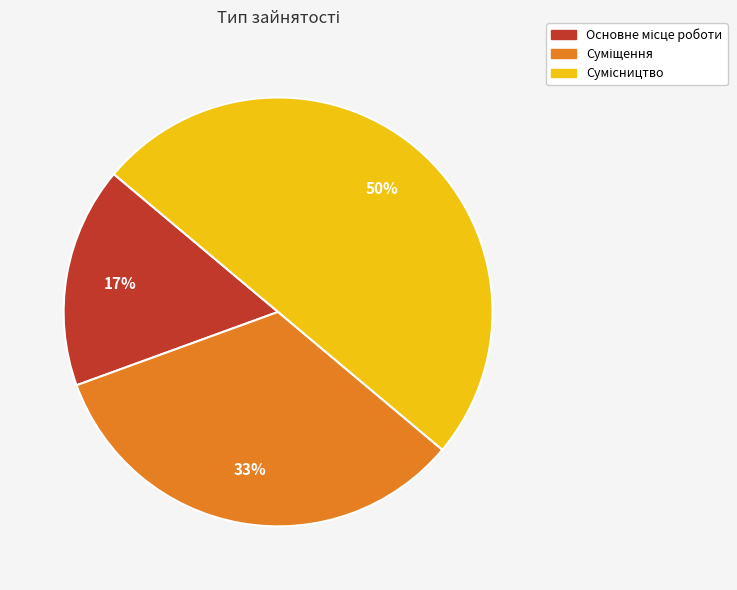

To the nearest percent, what is the average slice percentage?

33%